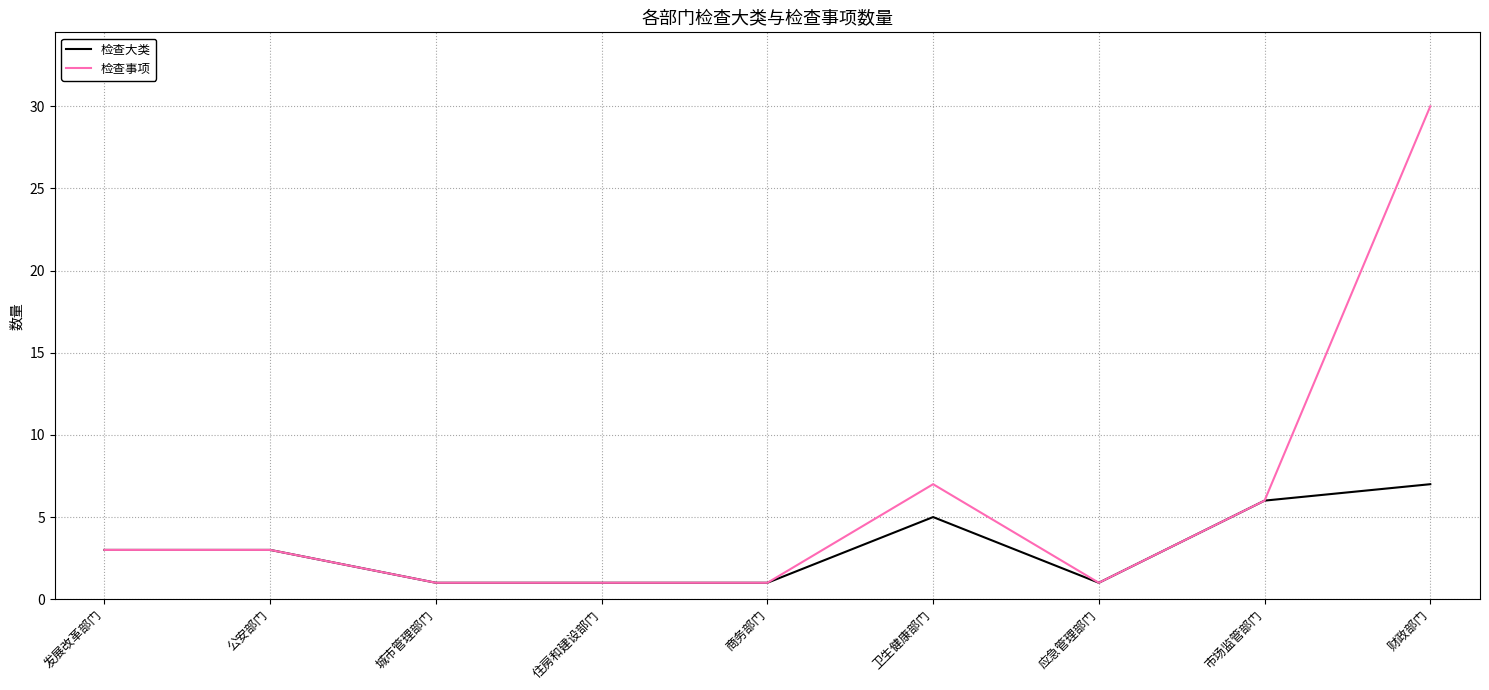

What position from the right is 财政部门?

1